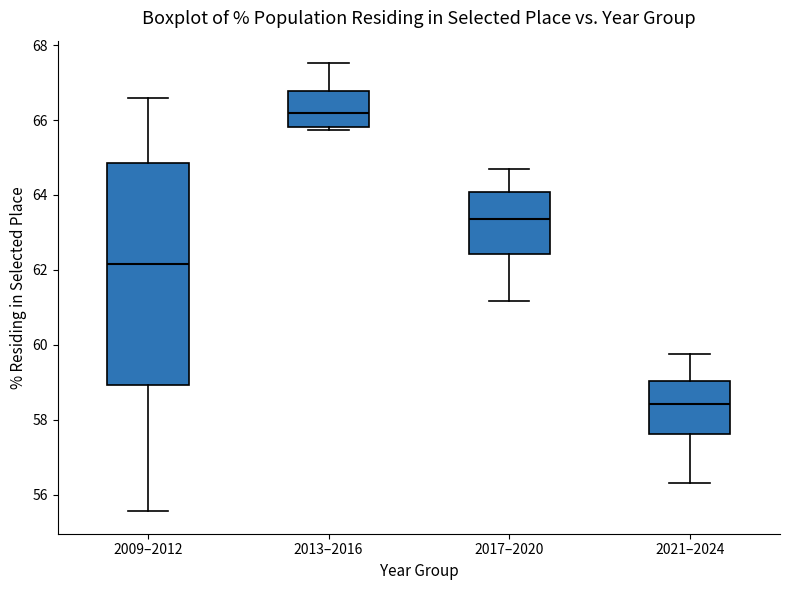

Where is the lower edge of the box for 2013–2016 on the y-axis? The values are not printed on the chart, so give them approximately, as read against the axis.

65.8